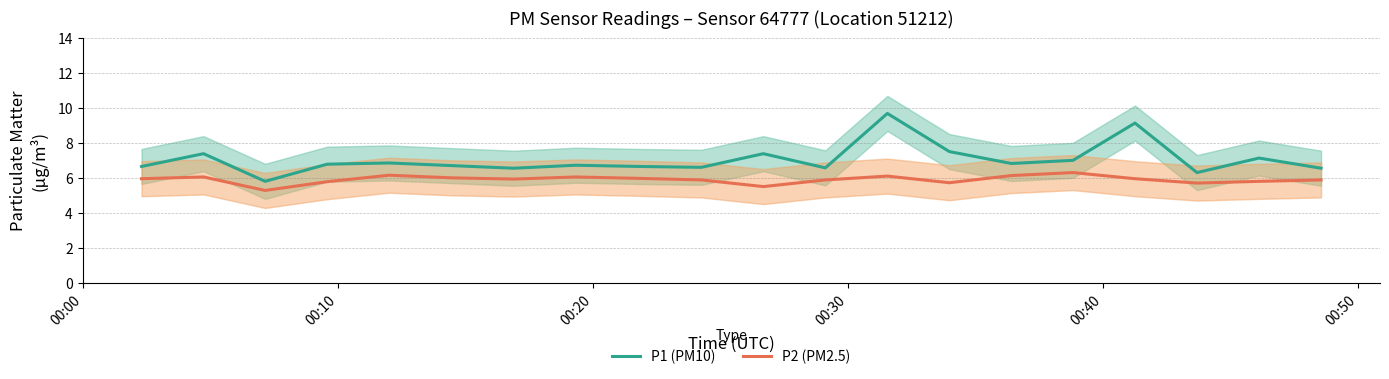

True or false: P1 (PM10) and P2 (PM2.5) cross at least once.

False